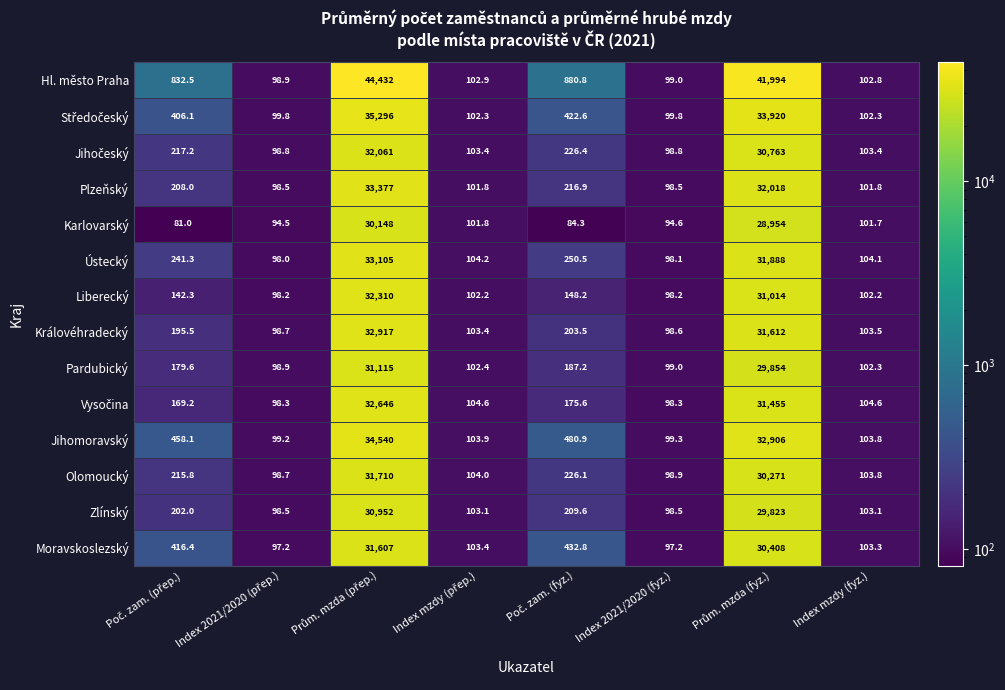

Which series has the largest total across all categories?

Hl. město Praha